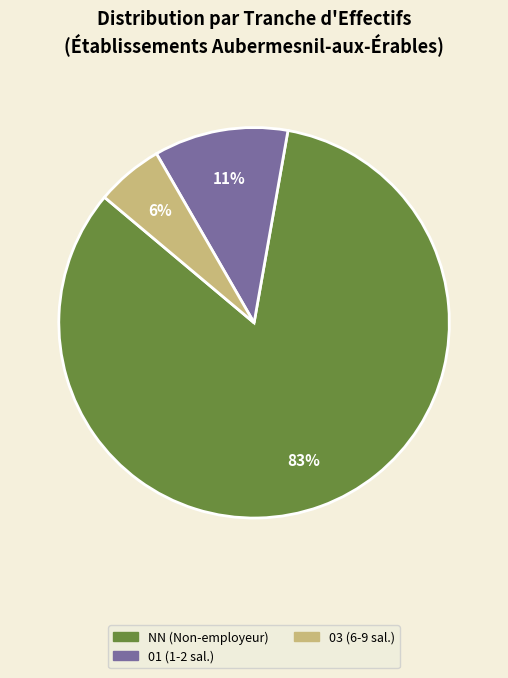

Is there a majority slice in this chart?

Yes